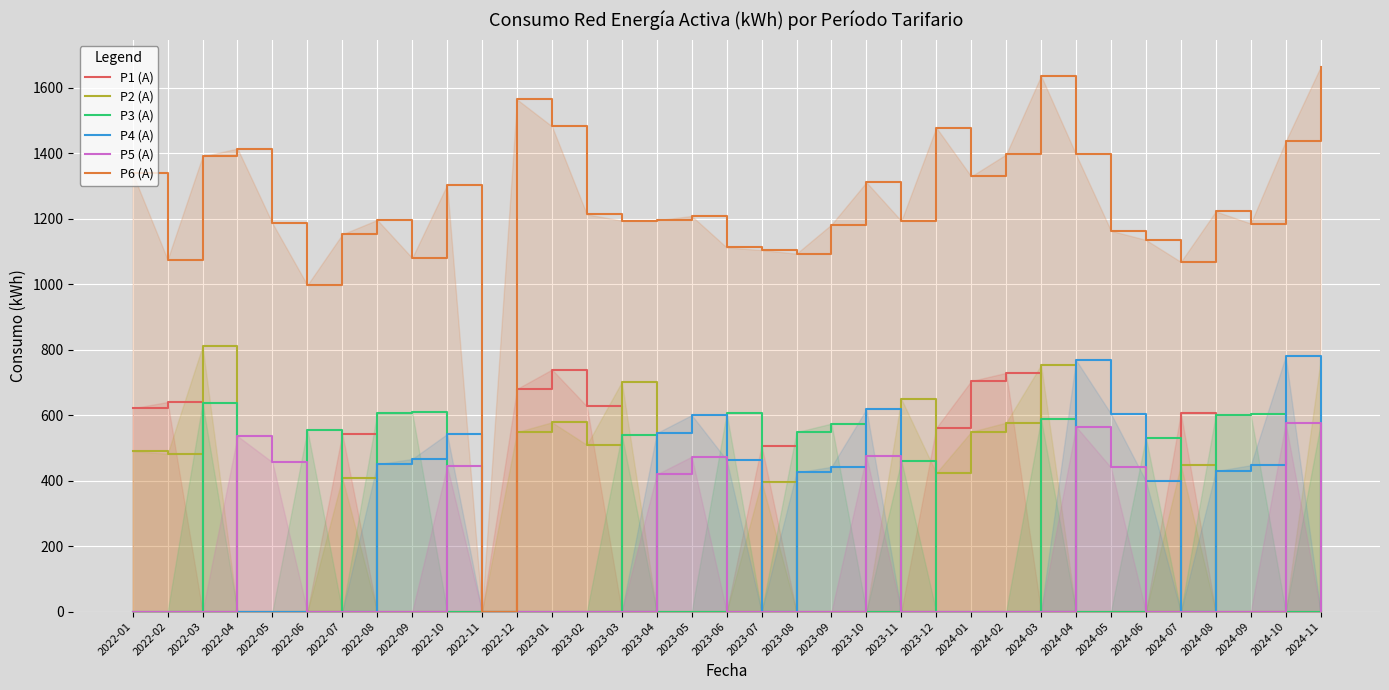

Which series has the largest total across all categories?

P6 (A)